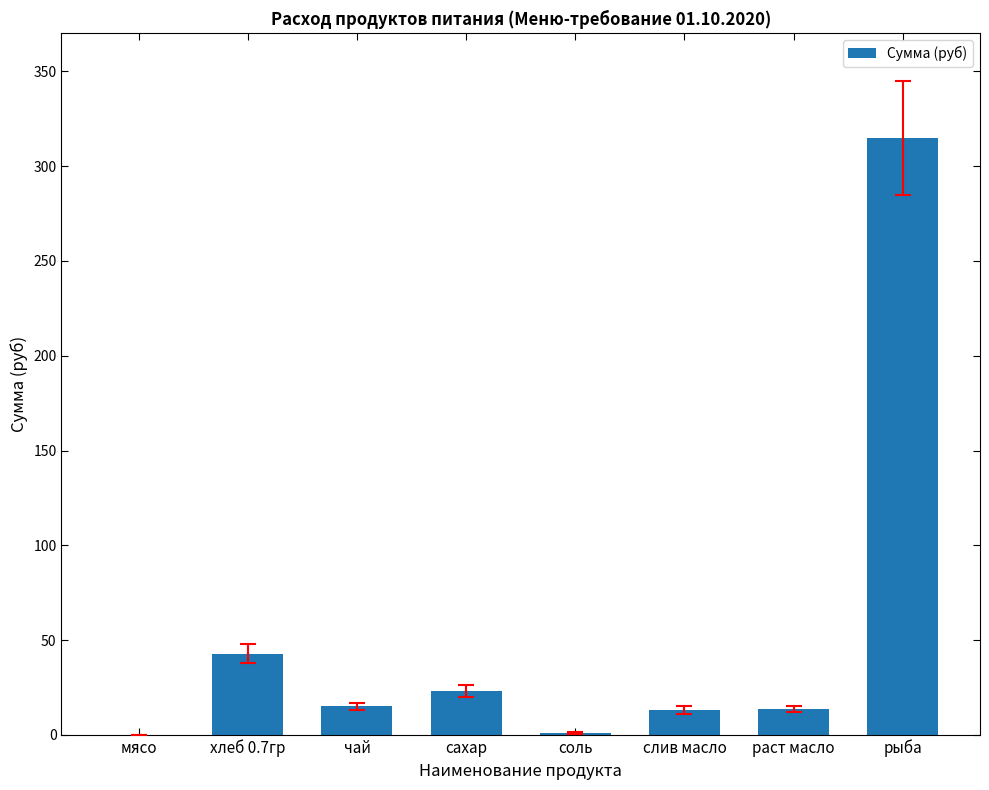

Between хлеб 0.7гр and слив масло, which is larger?

хлеб 0.7гр